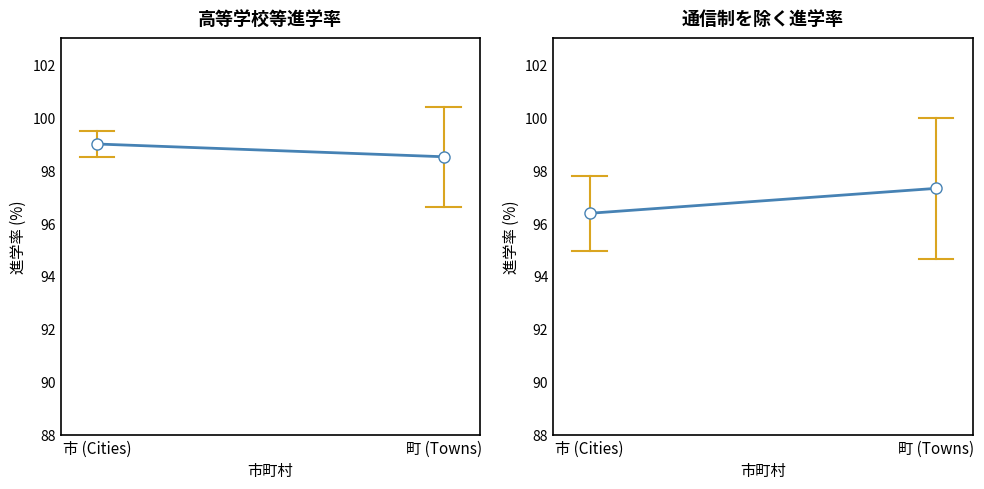

What is the label of the 2nd point from the right?

市 (Cities)